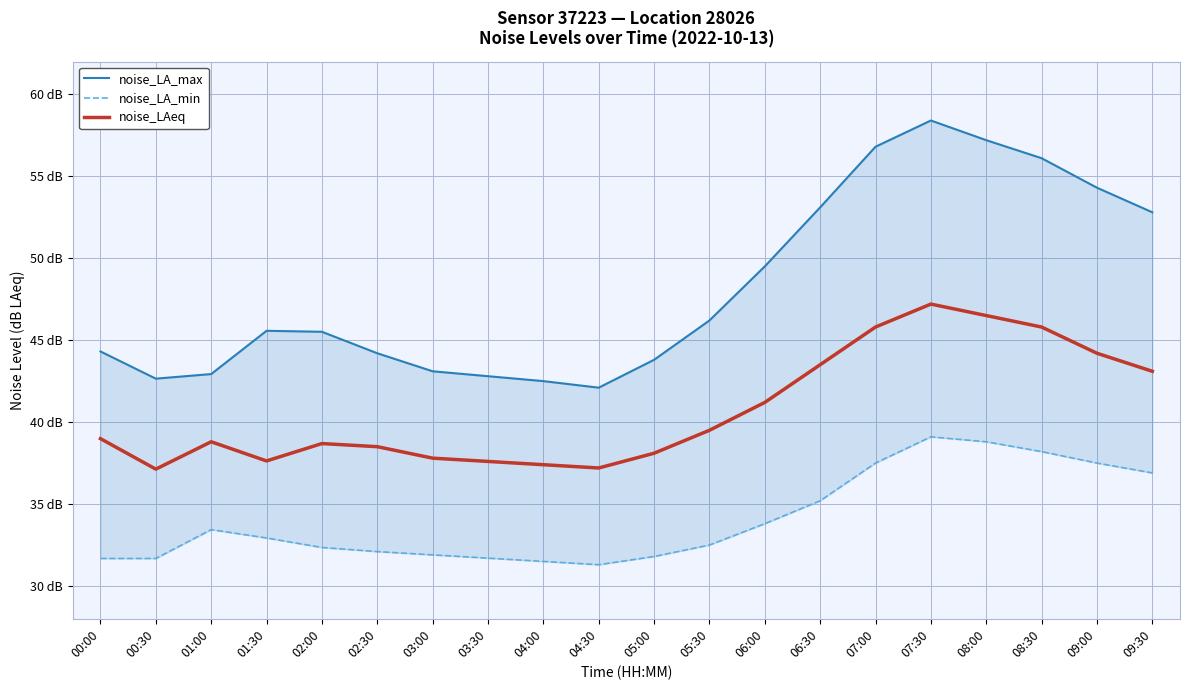

At how many categories does at least one series exceed 58?

1